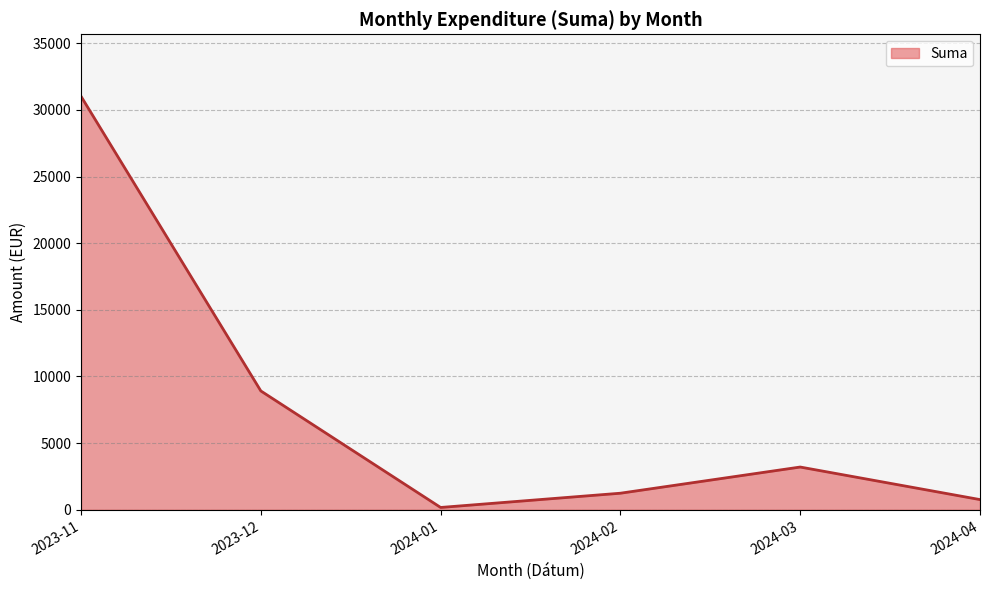

How many lines are shown in the chart?

1